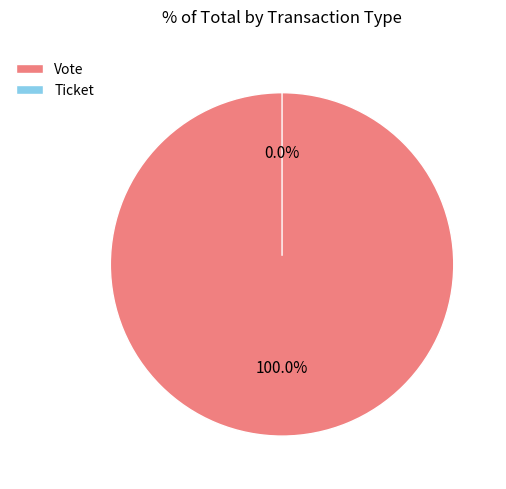

What is the majority slice?

Vote